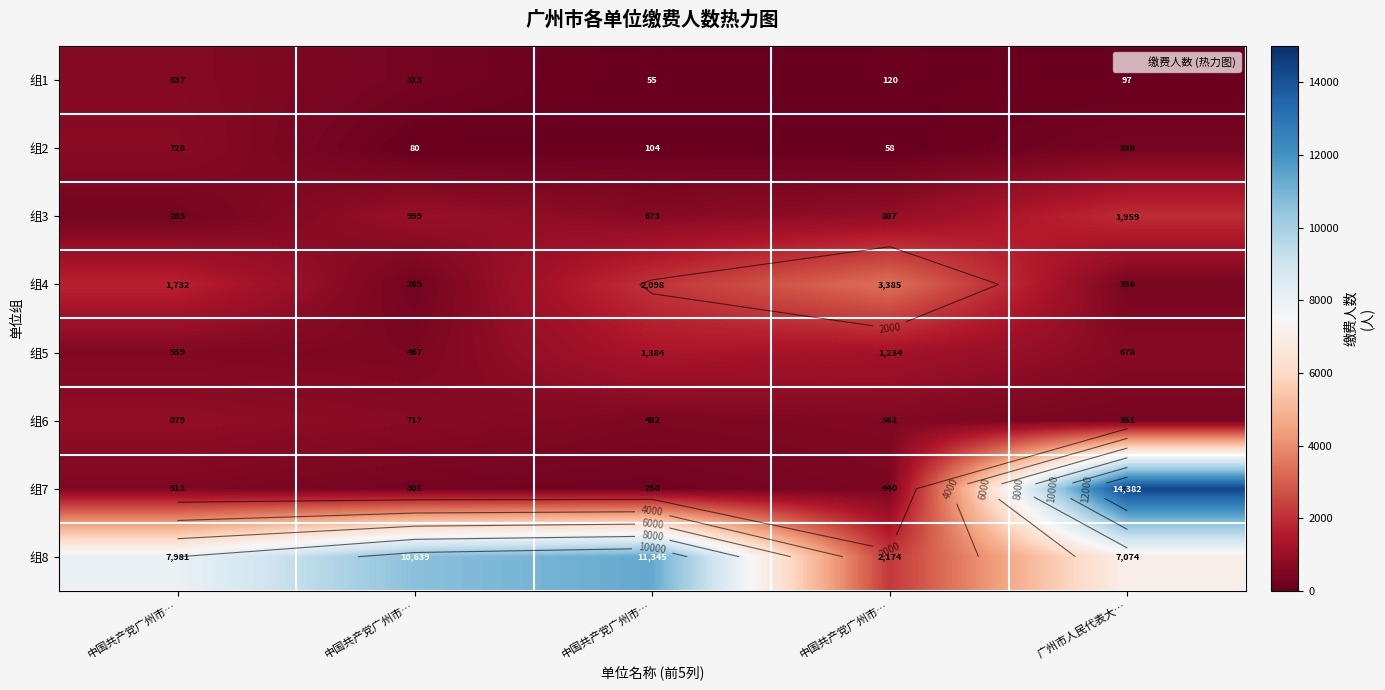

What is the minimum value shown in the chart?

55